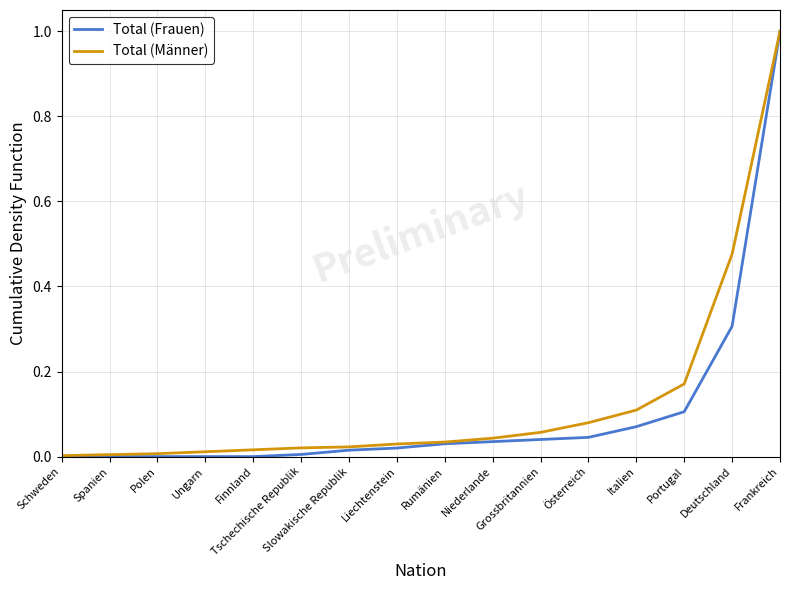

Which series has the widest spread of values?

Total (Frauen)